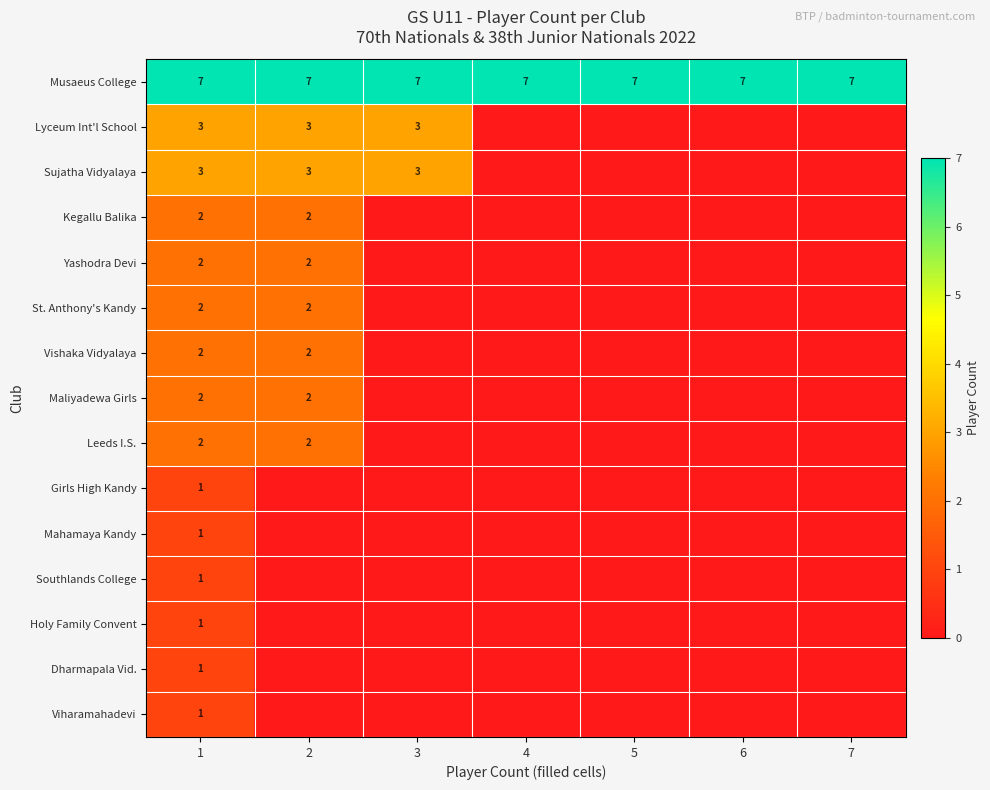

What is the sum of the Musaeus College values at 6 and 3?

14